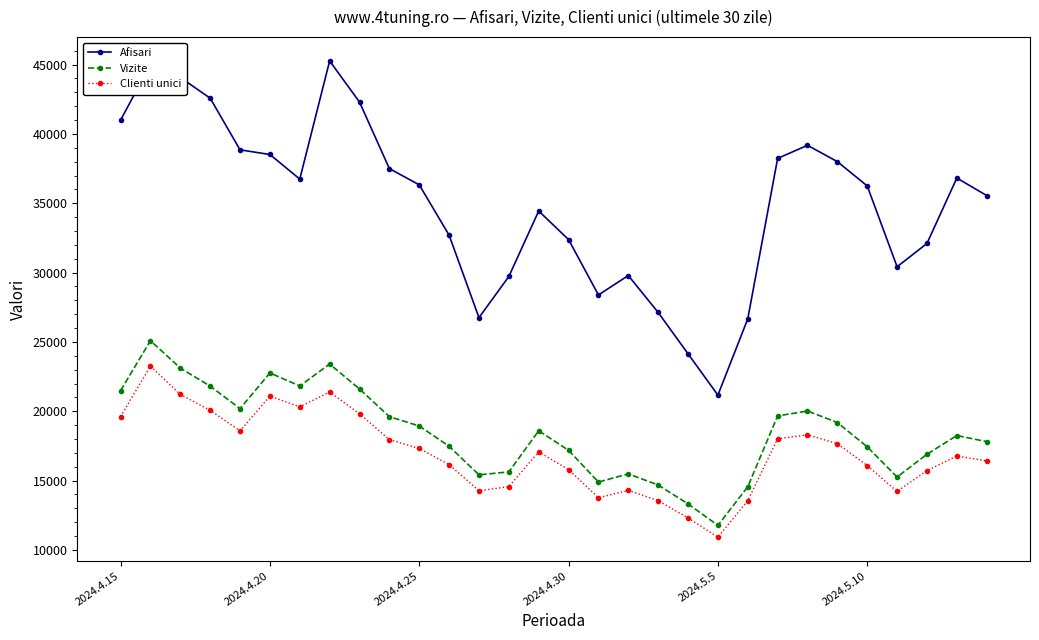

How many categories are shown in the chart?

30